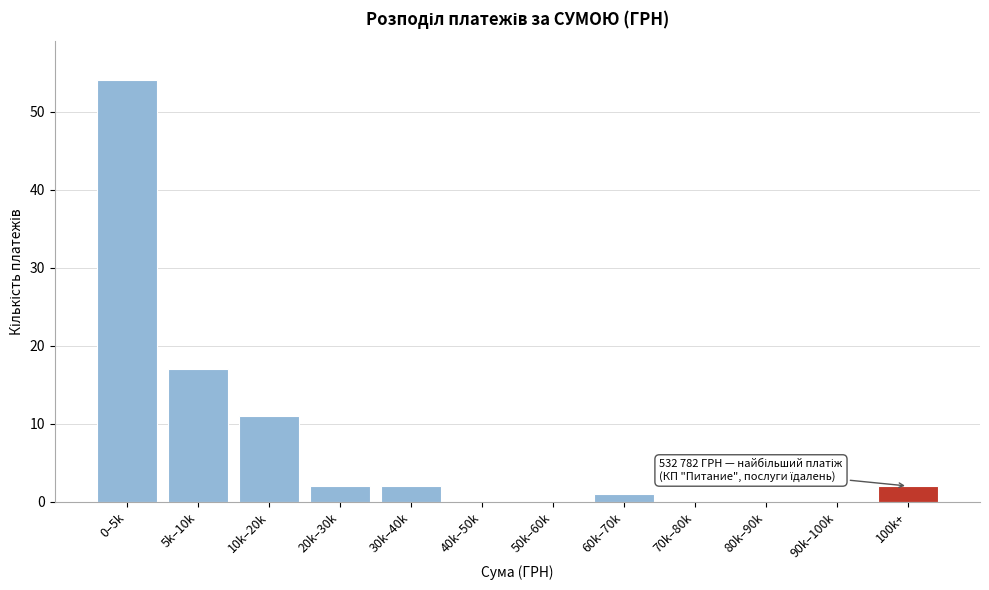

Reading left to right, list all the values displayed in this chart.

0–5k=54	5k–10k=17	10k–20k=11	20k–30k=2	30k–40k=2	40k–50k=0	50k–60k=0	60k–70k=1	70k–80k=0	80k–90k=0	90k–100k=0	100k+=2